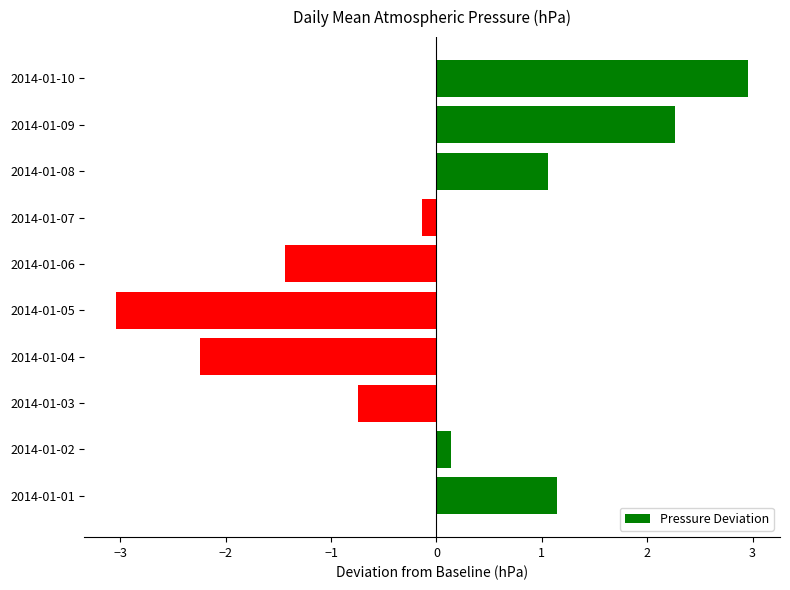

At which category does the chart reach its peak across all series?

2014-01-10